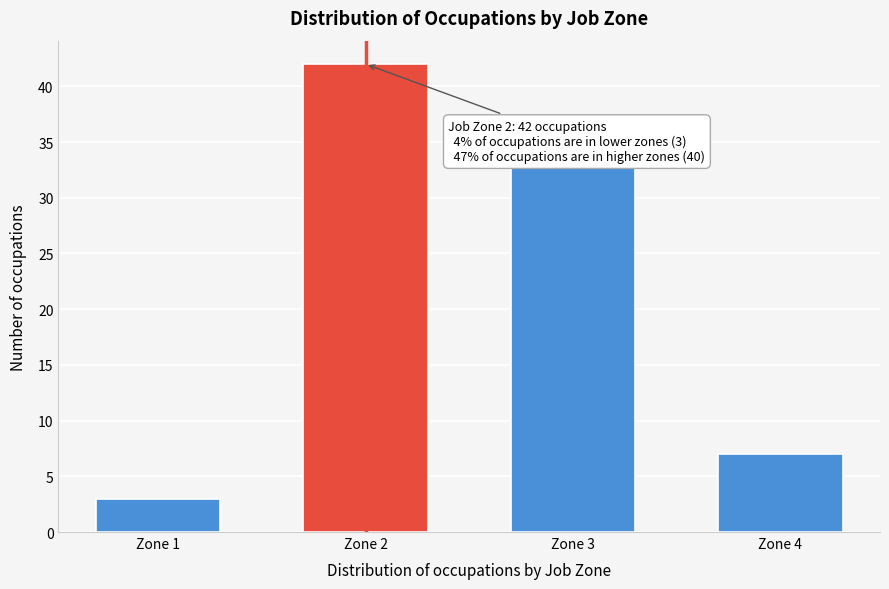

Reading left to right, list all the values displayed in this chart.

Zone 1=3	Zone 2=42	Zone 3=33	Zone 4=7